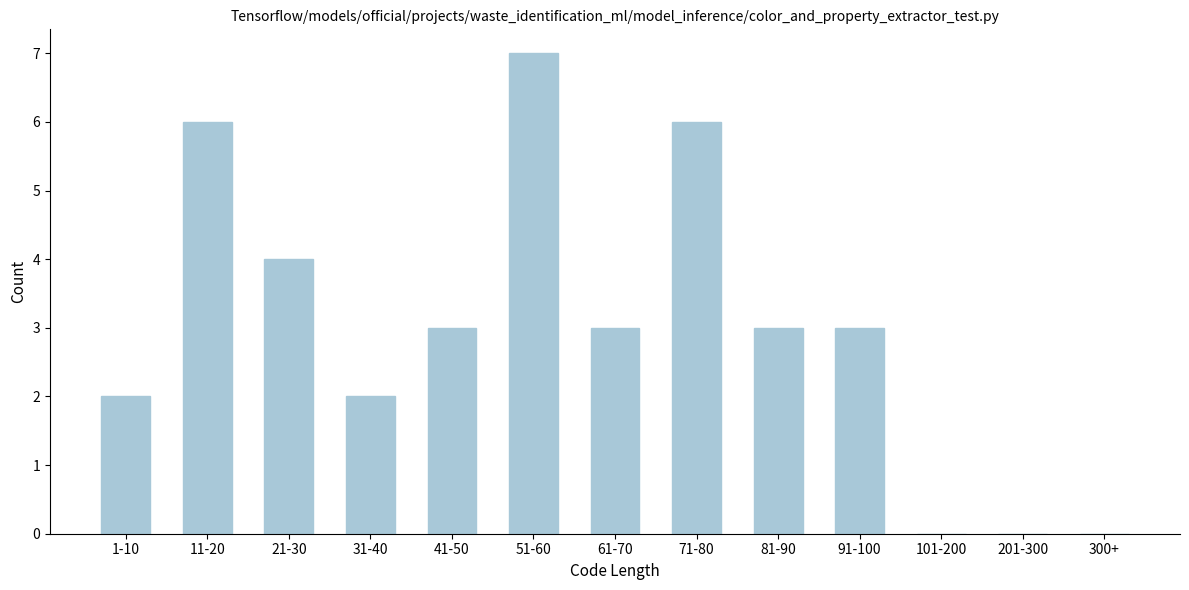

Reading left to right, what are all the values shown in this chart?

1-10=2	11-20=6	21-30=4	31-40=2	41-50=3	51-60=7	61-70=3	71-80=6	81-90=3	91-100=3	101-200=0	201-300=0	300+=0